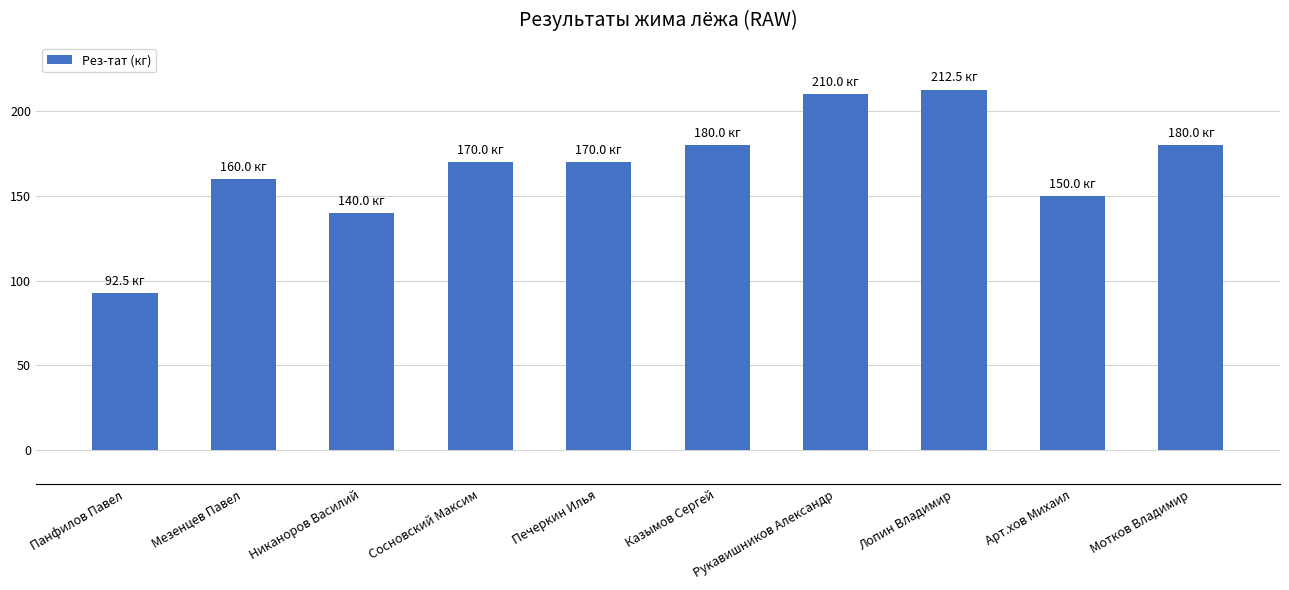

What is the sum of the values at Печеркин Илья and Никаноров Василий?

310.0